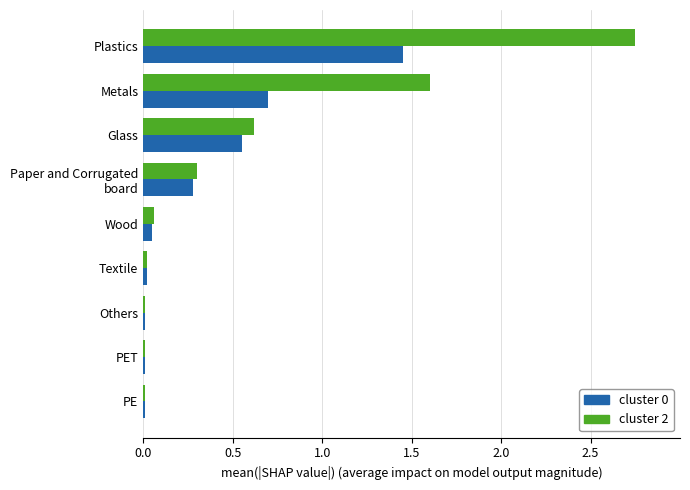

Which series has the largest total across all categories?

cluster 2